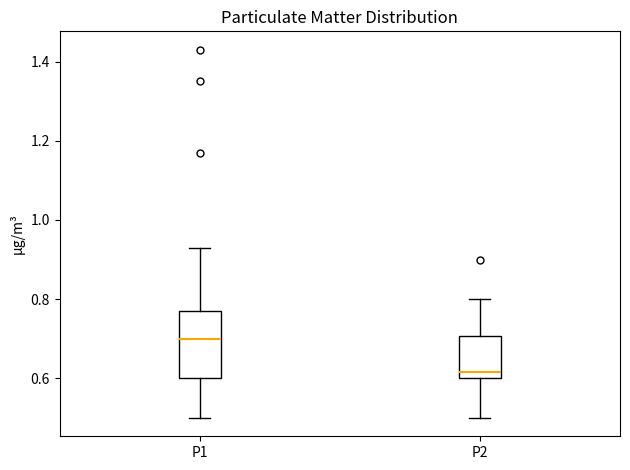

Comparing the boxes themselves (not the whiskers), which one is the tallest?

P1